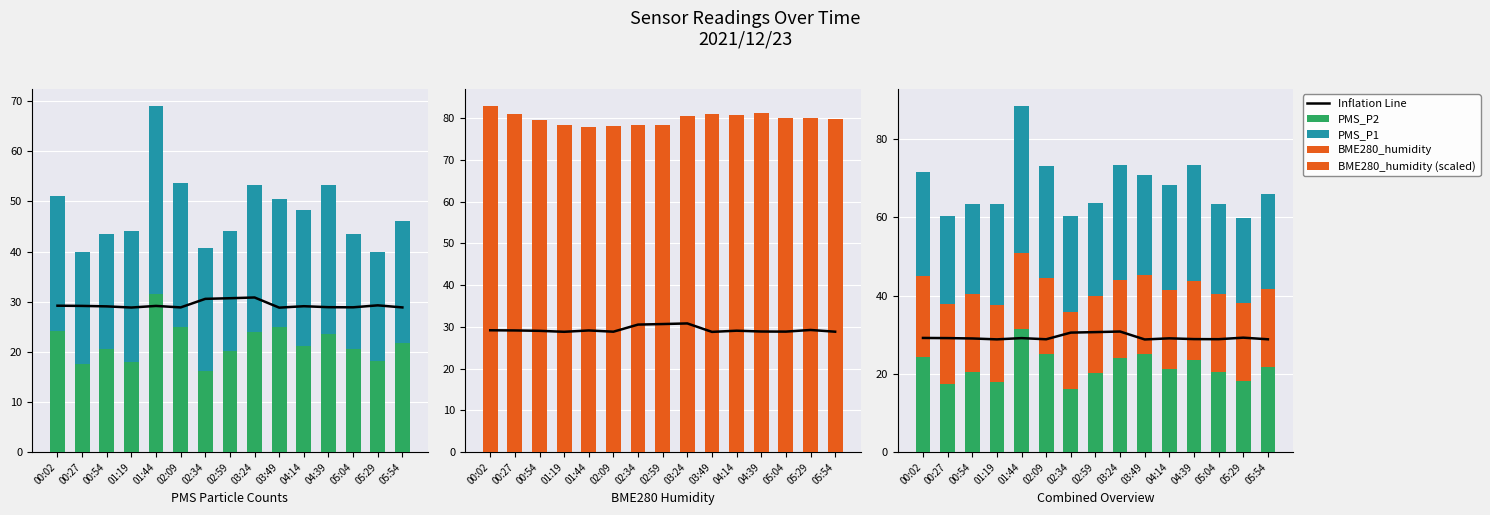

Reading left to right, extract all data points from this chart.

Inflation Line: 00:02=29.2	00:27=29.2	00:54=29.1	01:19=28.8	01:44=29.2	02:09=28.9	02:34=30.6	02:59=30.7	03:24=30.8	03:49=28.8	04:14=29.1	04:39=28.9	05:04=28.9	05:29=29.3	05:54=28.9
PMS_P2: 00:02=24.2	00:27=17.5	00:54=20.5	01:19=18.0	01:44=31.5	02:09=25.0	02:34=16.2	02:59=20.2	03:24=24.0	03:49=25.0	04:14=21.2	04:39=23.5	05:04=20.5	05:29=18.2	05:54=21.8
PMS_P1: 00:02=26.7	00:27=22.5	00:54=23.0	01:19=26.0	01:44=37.5	02:09=28.7	02:34=24.5	02:59=23.7	03:24=29.2	03:49=25.5	04:14=27.0	04:39=29.7	05:04=23.0	05:29=21.7	05:54=24.2
BME280_humidity: 00:02=82.9	00:27=81.0	00:54=79.7	01:19=78.3	01:44=77.9	02:09=78.1	02:34=78.5	02:59=78.4	03:24=80.5	03:49=81.1	04:14=80.7	04:39=81.1	05:04=80.0	05:29=80.0	05:54=79.7
BME280_humidity (scaled): 00:02=20.7	00:27=20.3	00:54=19.9	01:19=19.6	01:44=19.5	02:09=19.5	02:34=19.6	02:59=19.6	03:24=20.1	03:49=20.3	04:14=20.2	04:39=20.3	05:04=20.0	05:29=20.0	05:54=19.9